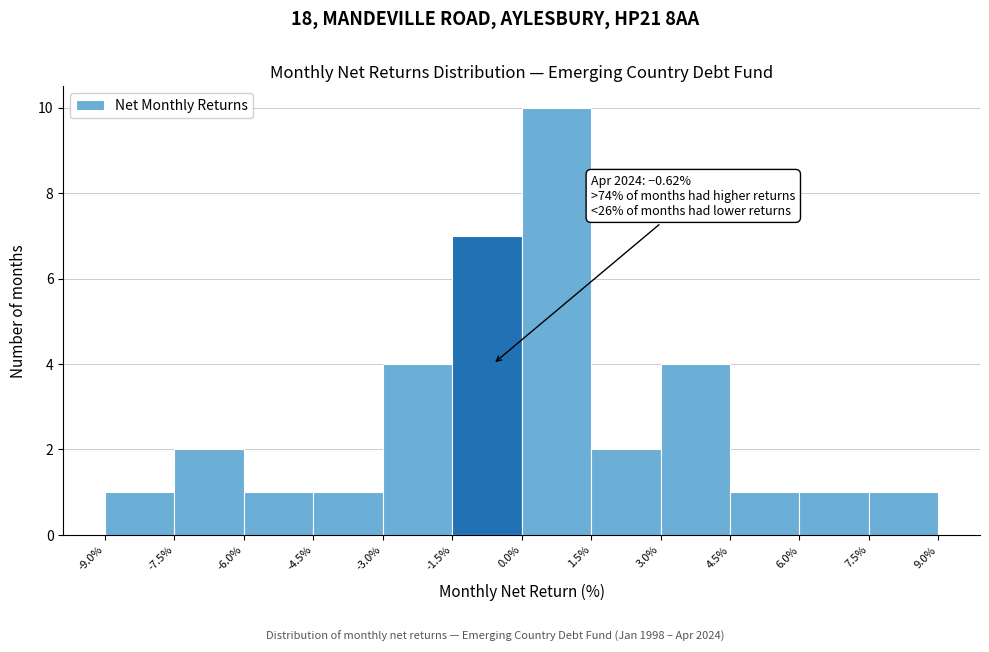

Over which range of the x-axis is the bar tallest?

0.0% to 1.5%